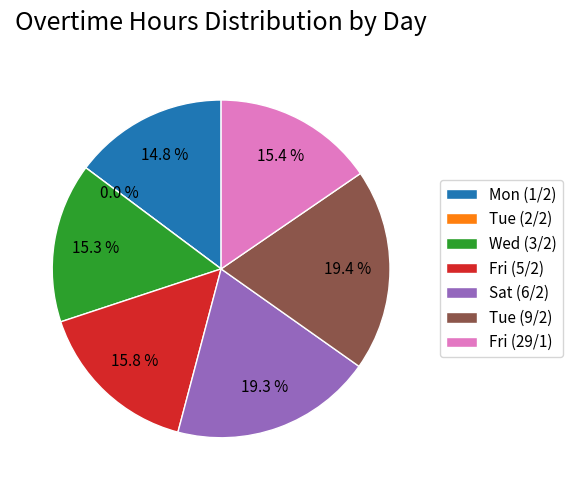

Approximately how many times larger is the value at Fri (5/2) compared to Sat (6/2)?

0.8